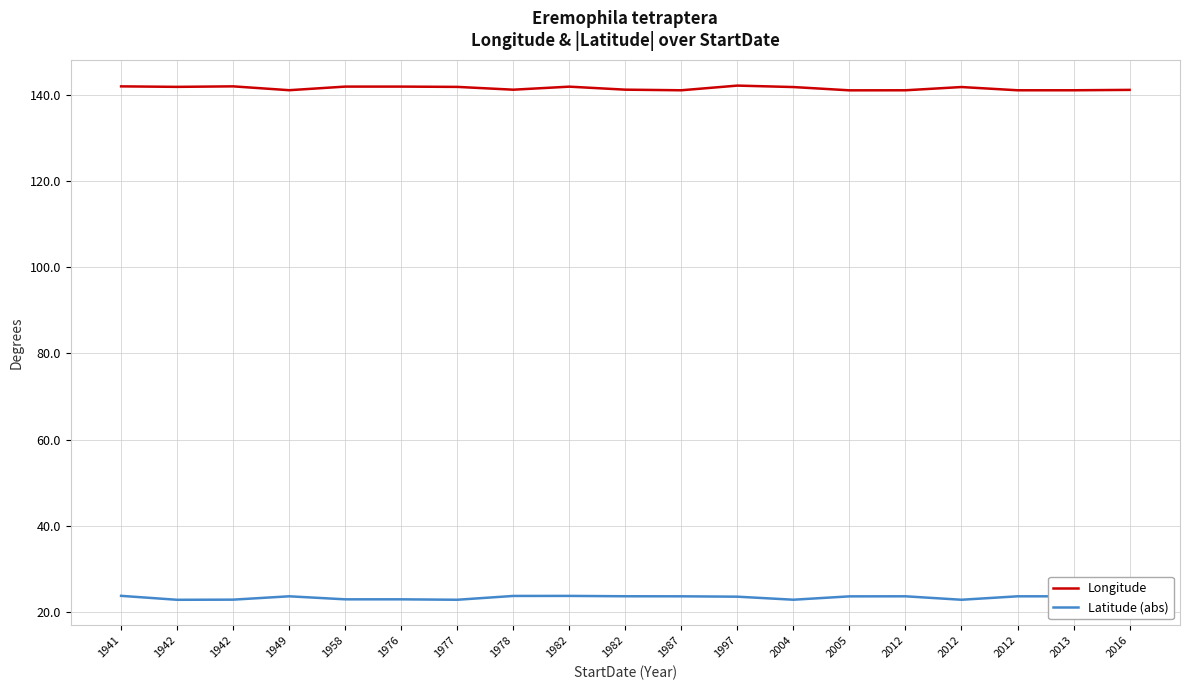

List the series in order of their peak value, lowest first.

Latitude (abs), Longitude